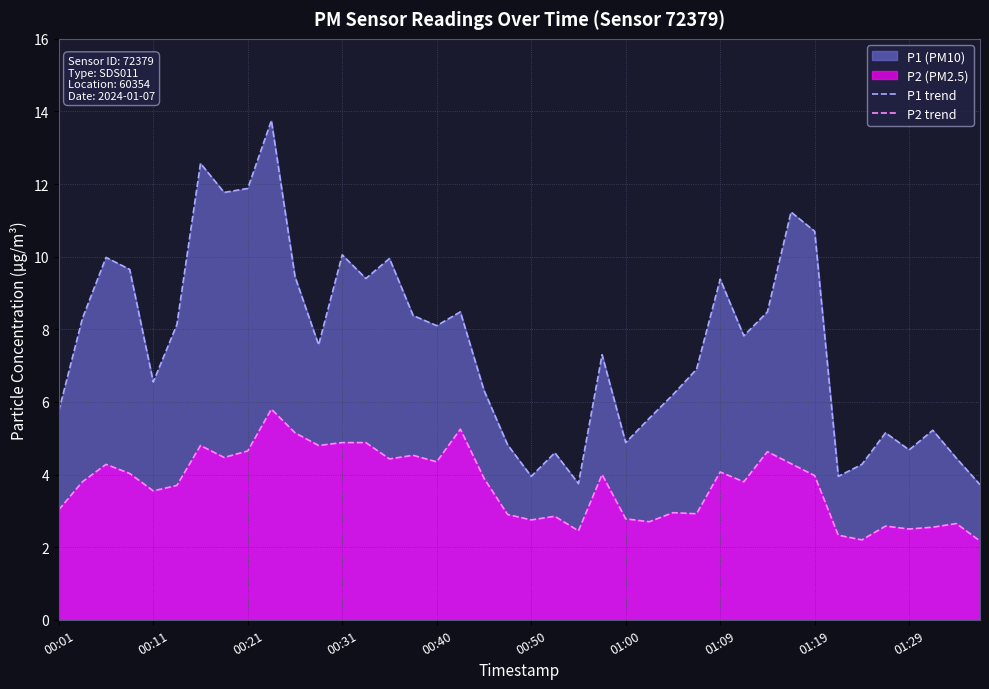

List the series in order of their overall mean, lowest first.

P2 trend, P1 trend